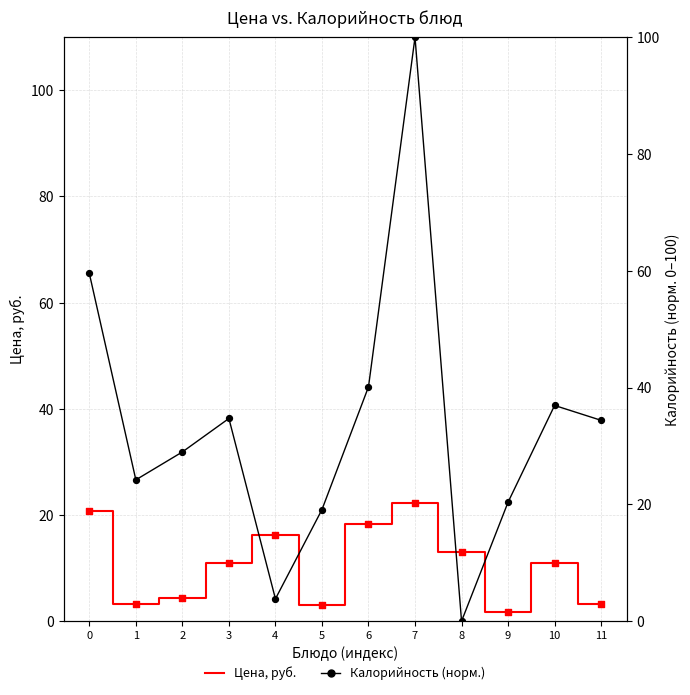

Which series has the largest total across all categories?

Калорийность